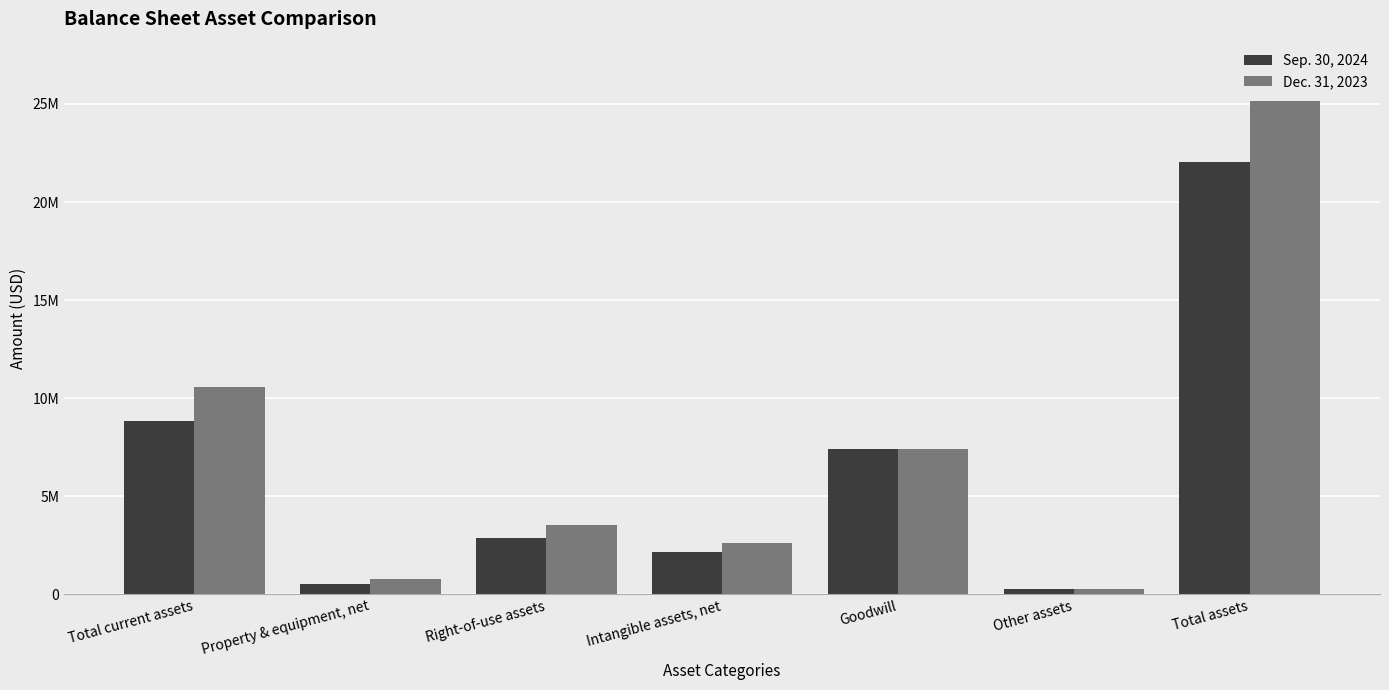

Is the value of Sep. 30, 2024 at Property & equipment, net greater than the value of Dec. 31, 2023 at Property & equipment, net?

No